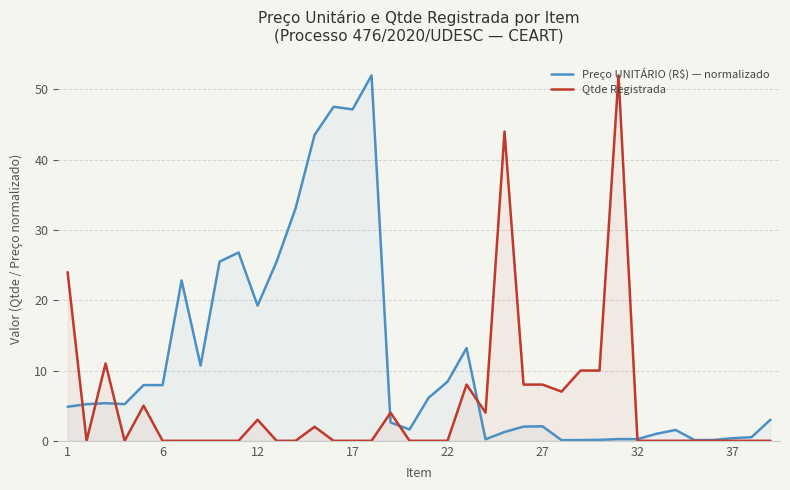

Rank the series by their average value, from lowest to highest.

Qtde Registrada, Preço UNITÁRIO (R$) — normalizado